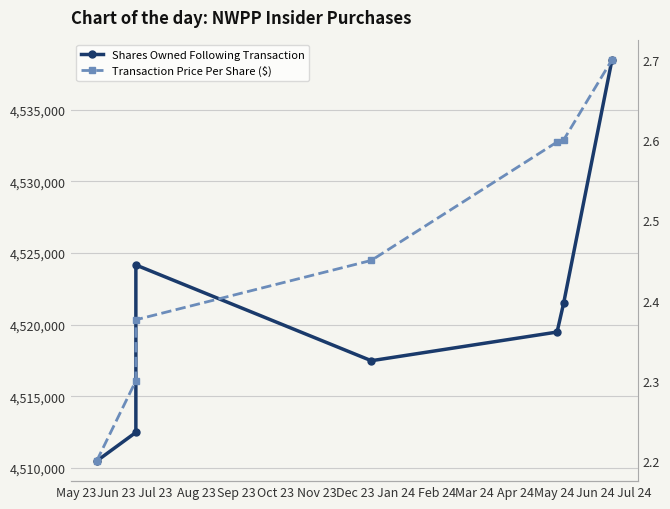

How many lines are shown in the chart?

2